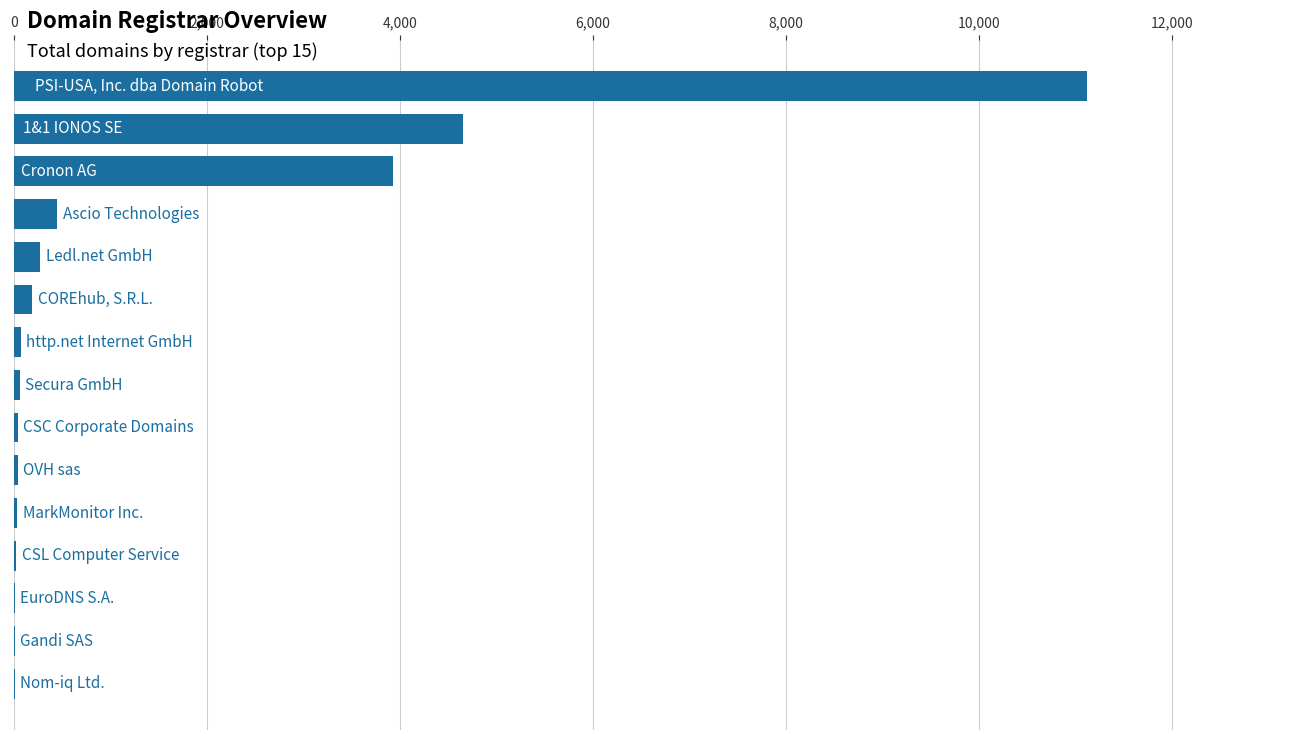

What is the sum of all values?

20919